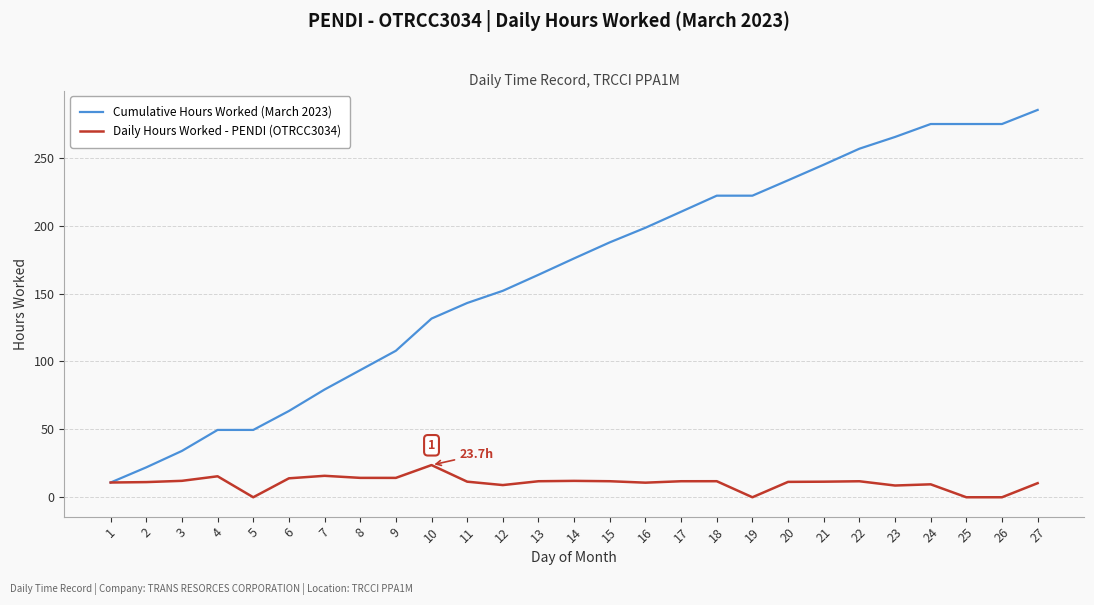

At 23, list the series in order from smallest to largest.

Daily Hours Worked - PENDI (OTRCC3034), Cumulative Hours Worked (March 2023)